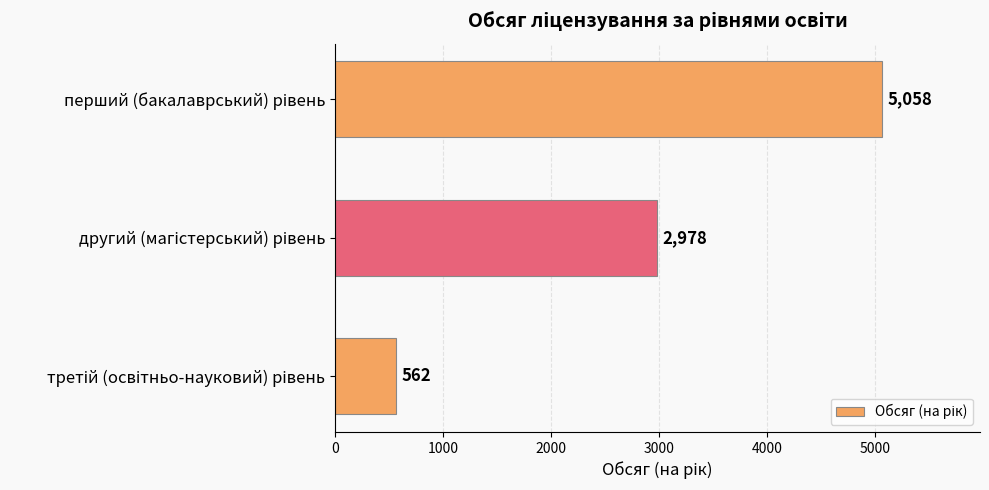

What is the value of the 1st bar from the top?

5058